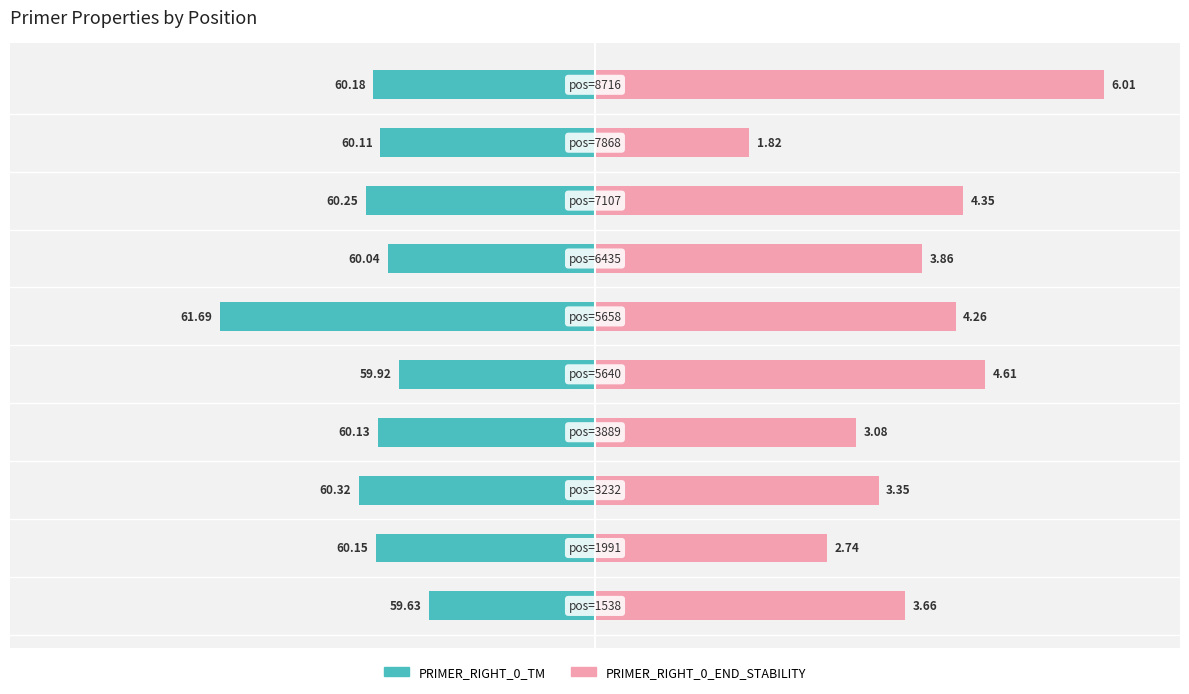

Between 5 and 9, which series saw the biggest shift?

PRIMER_RIGHT_0_TM